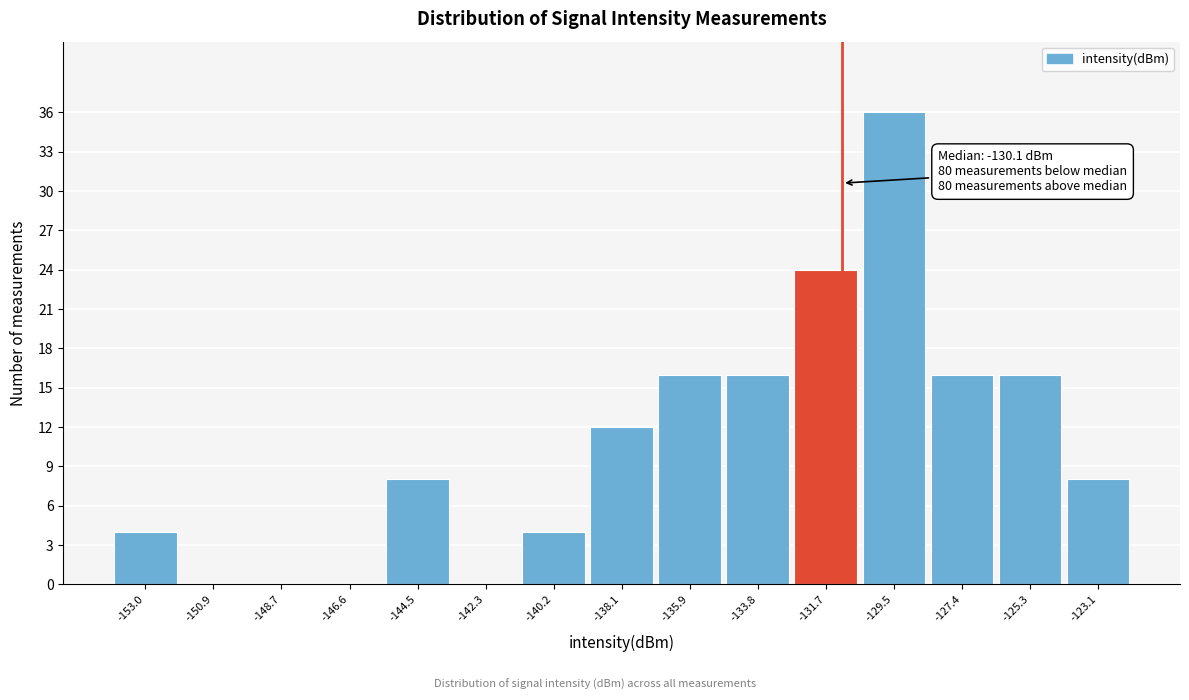

Reading right to left, extract all data points from this chart.

-123.1=8	-125.3=16	-127.4=16	-129.5=36	-131.7=24	-133.8=16	-135.9=16	-138.1=12	-140.2=4	-142.3=0	-144.5=8	-146.6=0	-148.7=0	-150.9=0	-153.0=4